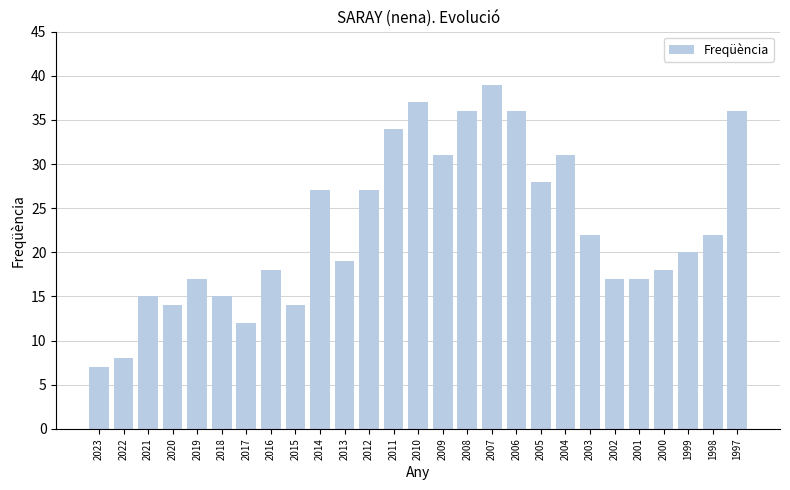

Which label corresponds to the largest value in the chart?

2007